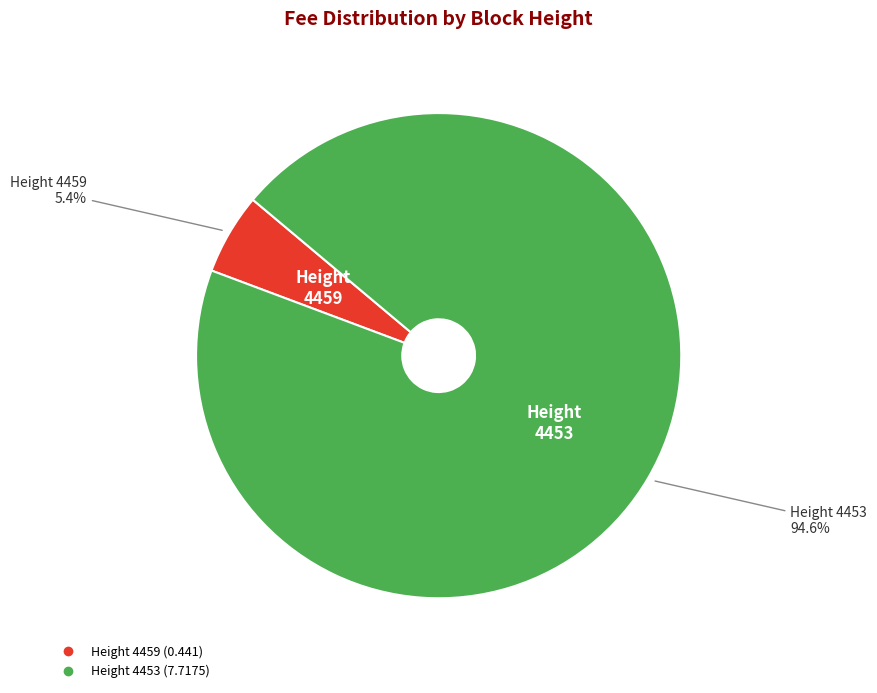

Does any single category account for the majority?

Yes